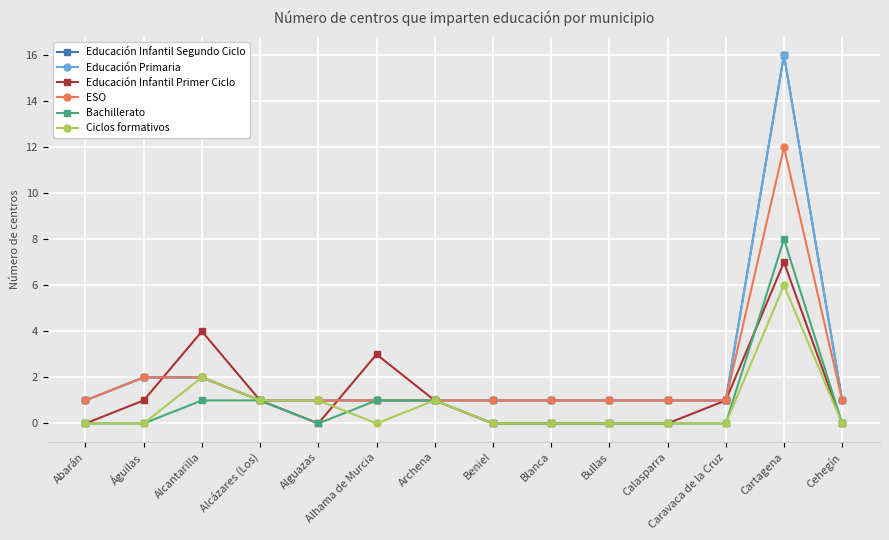

Is it true that Educación Primaria equals 0 at Calasparra?

False